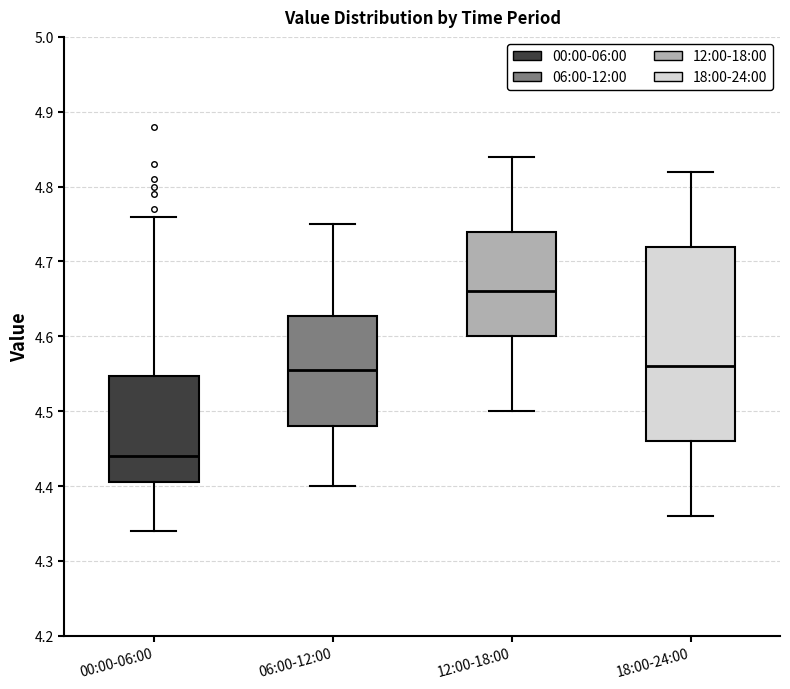

Which box's median line is the lowest?

00:00-06:00